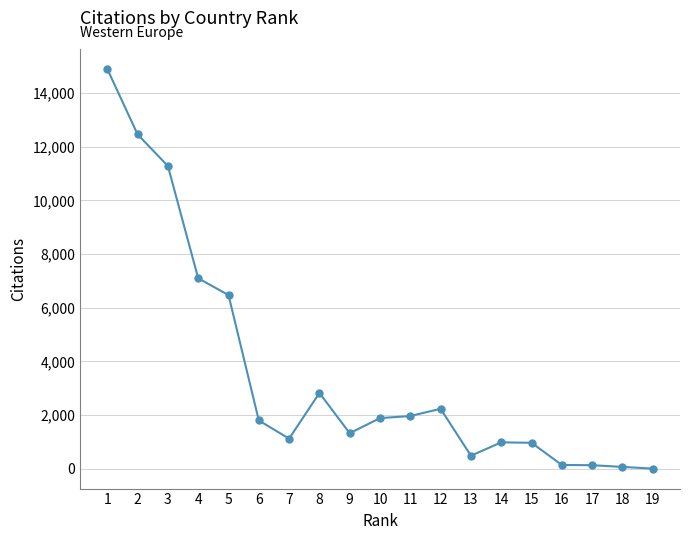

What is the sum of all values?

68112